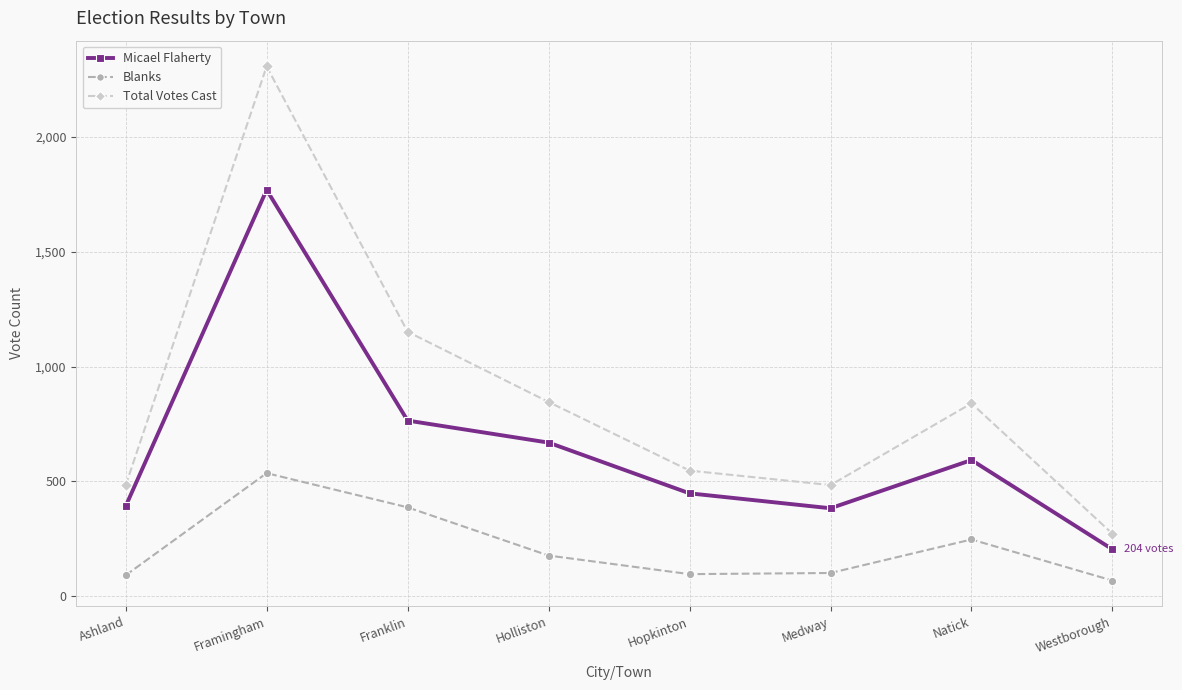

What is the sum of the Blanks values at Westborough and Franklin?

455